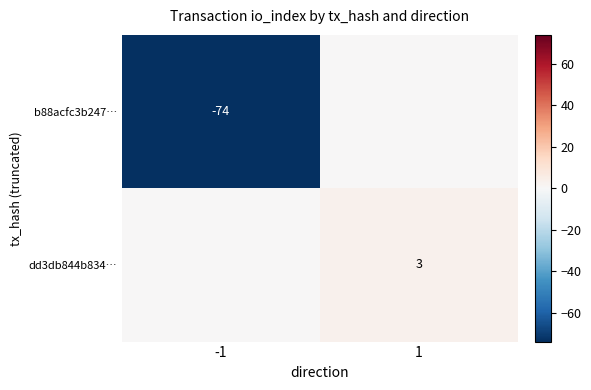

Is it true that dd3db844b834… equals 1 at 1?

False